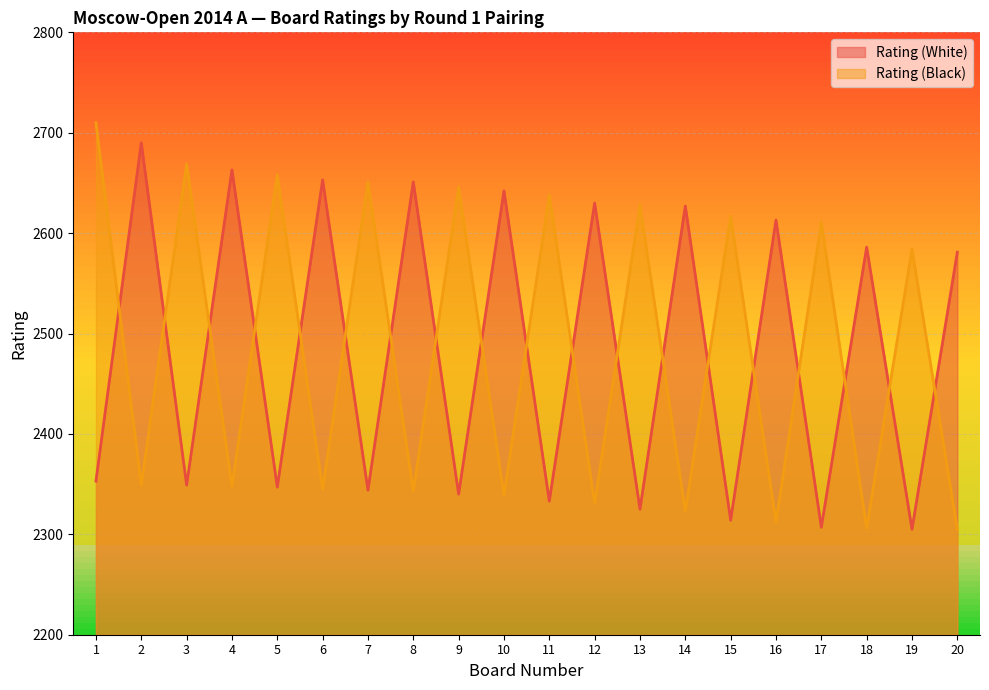

Does the chart display data point markers on the line(s)?

No